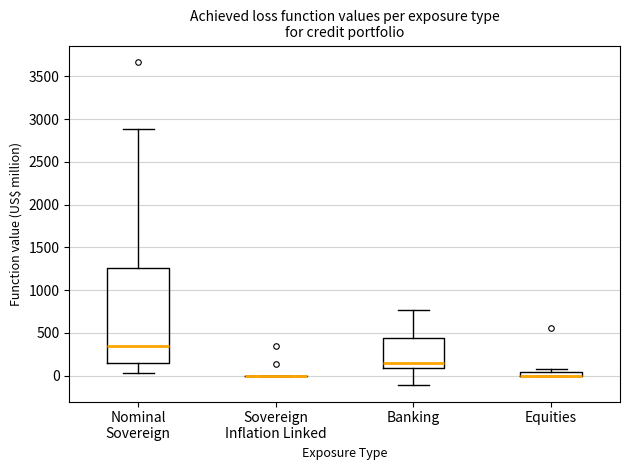

Which box is the tallest, from its lower edge to its upper edge?

Nominal Sovereign